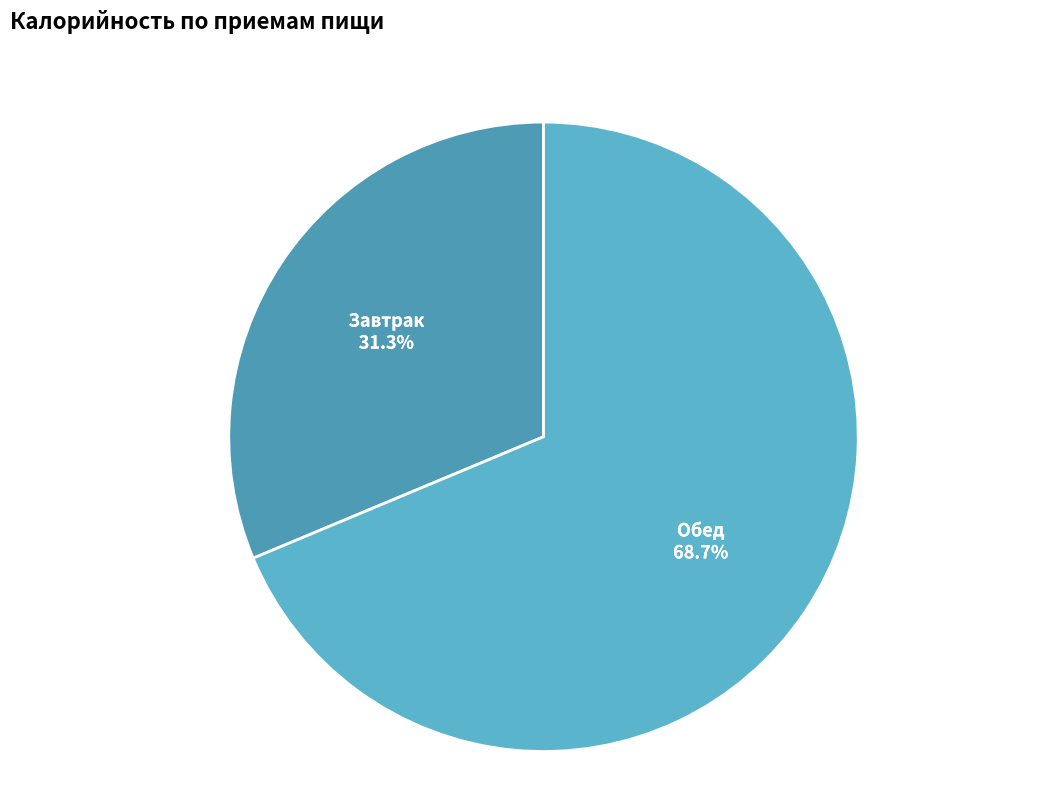

Approximately how many times larger is the value at Завтрак compared to Обед?

0.5